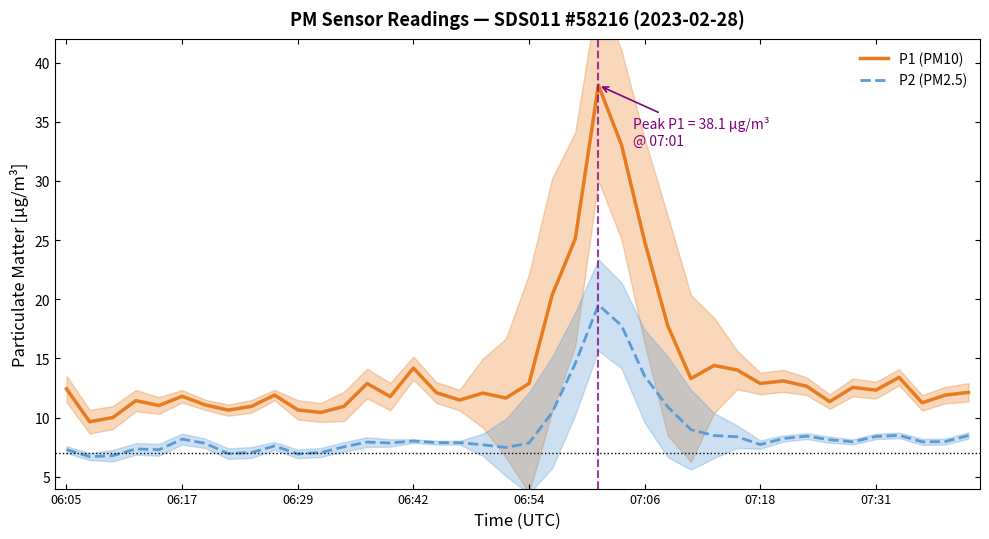

What is the difference between the maximum and minimum values in the P2 (PM2.5) series?

12.8